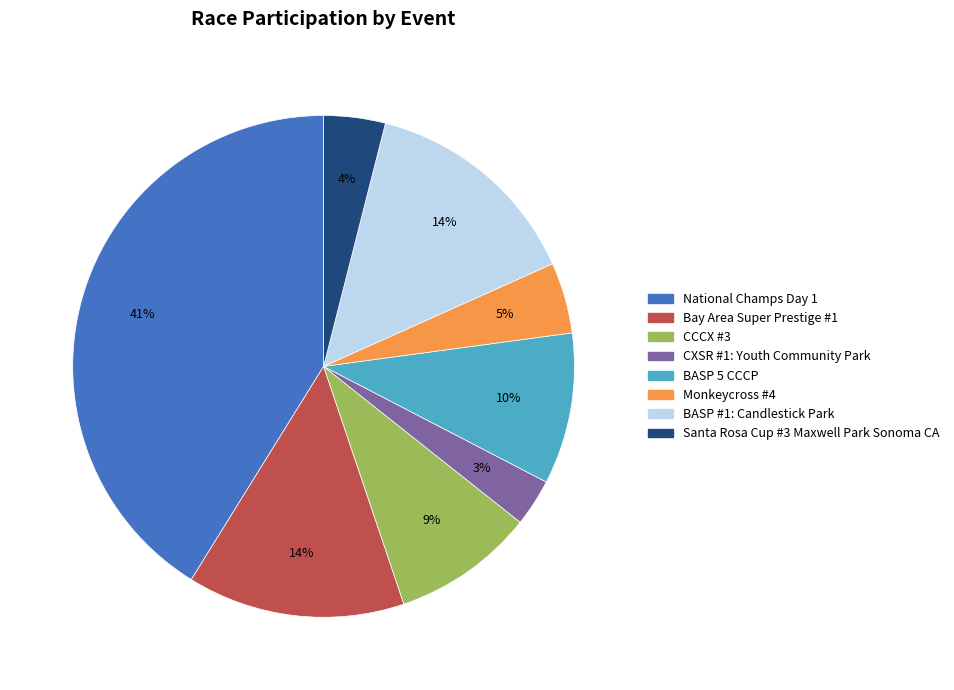

True or false: National Champs Day 1 accounts for 41% of the total.

True